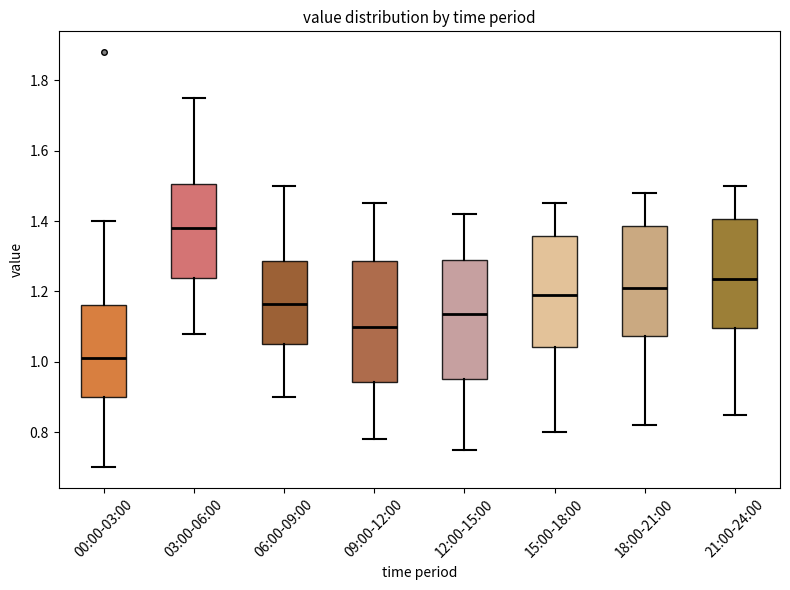

Which box has the lowest median line?

00:00-03:00